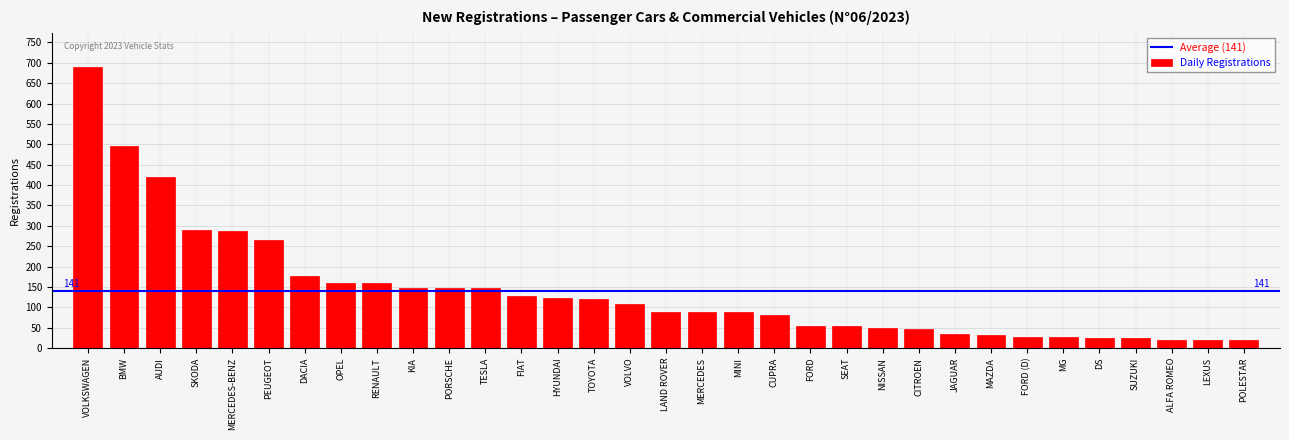

What is the maximum value shown in the chart?

691